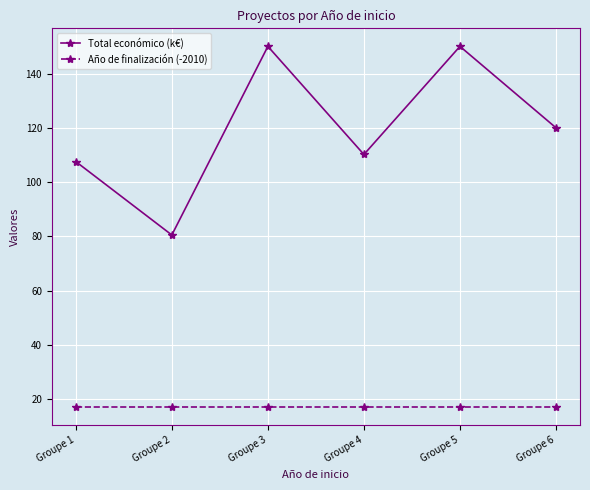

What is the difference between the Total económico (k€) values at Groupe 1 and Groupe 4?

2.6